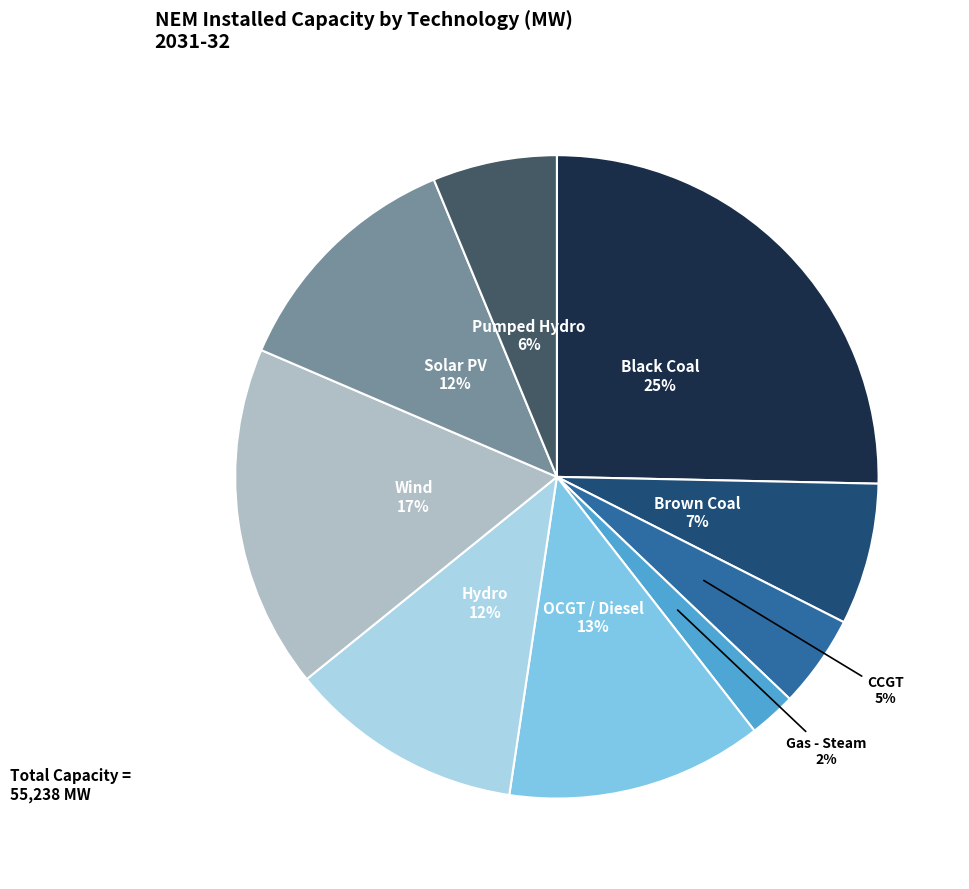

To the nearest percent, what is the difference between the largest and smallest slice percentages?

23%